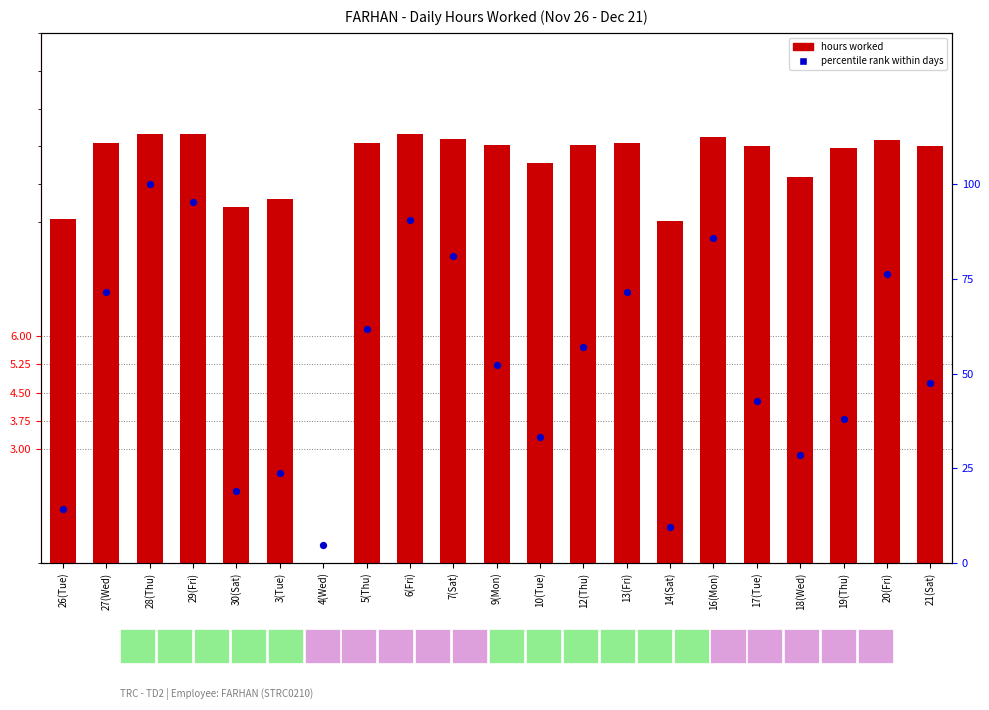

Which series has the largest total across all categories?

percentile rank within days